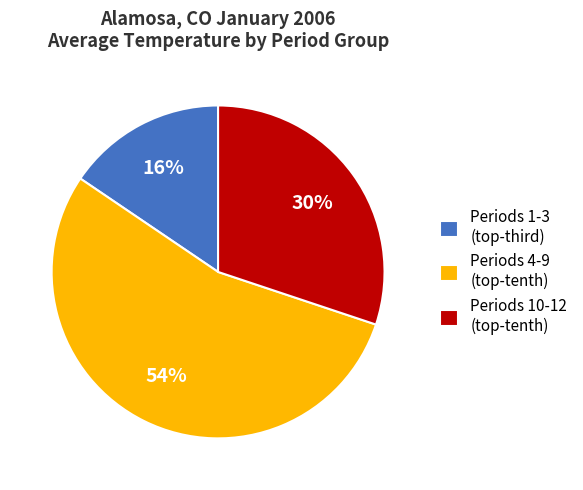

Is there a majority slice in this chart?

Yes